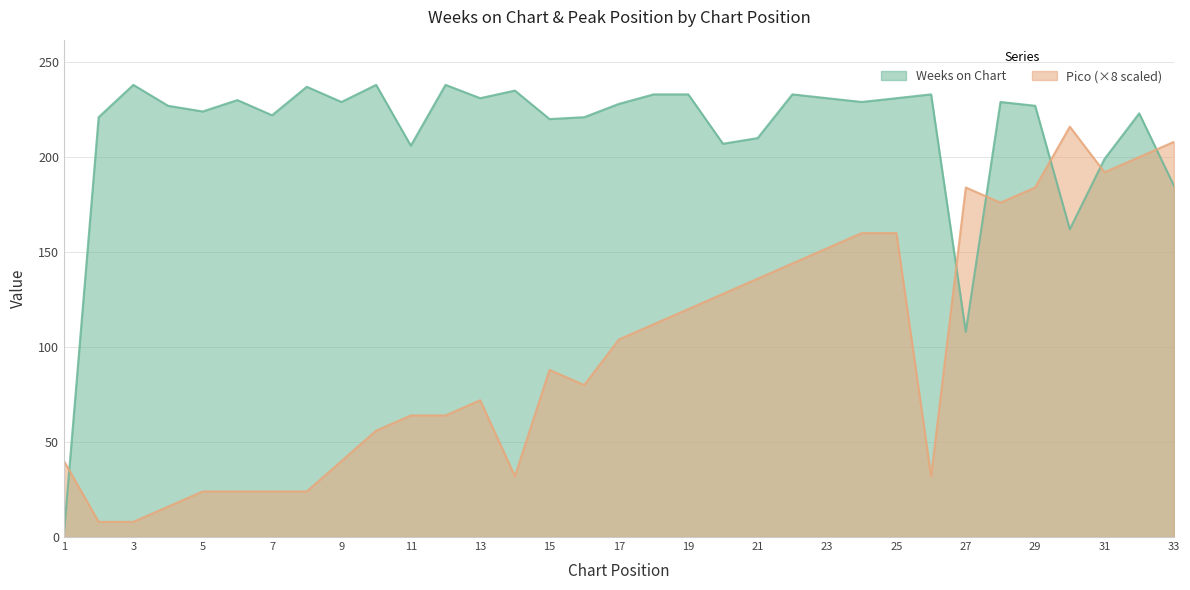

How many lines are shown in the chart?

2